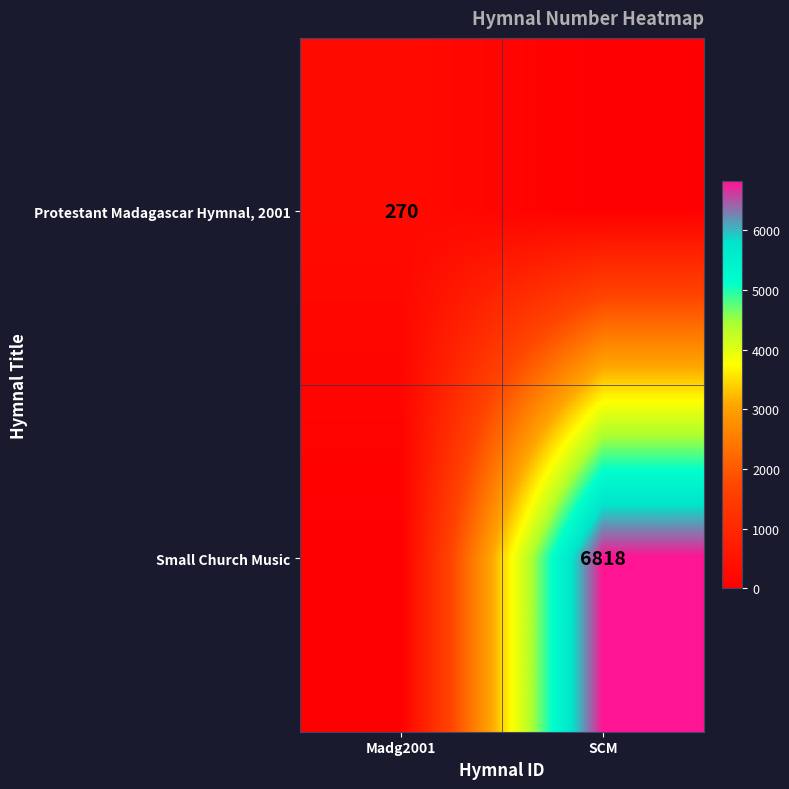

The value of Protestant Madagascar Hymnal, 2001 at Madg2001 is 435. True or false?

False